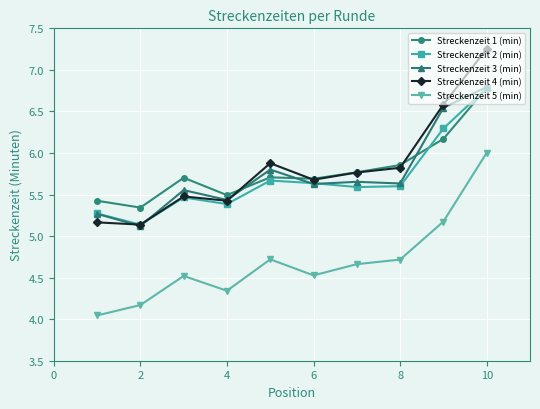

True or false: Streckenzeit 4 (min) and Streckenzeit 5 (min) cross at least once.

False